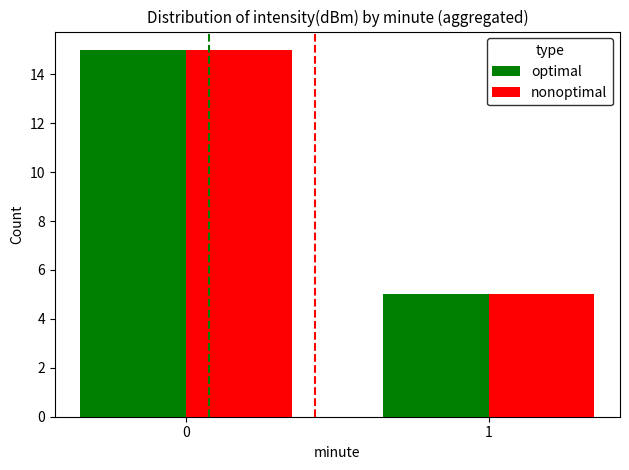

How many bars are there in each group?

2